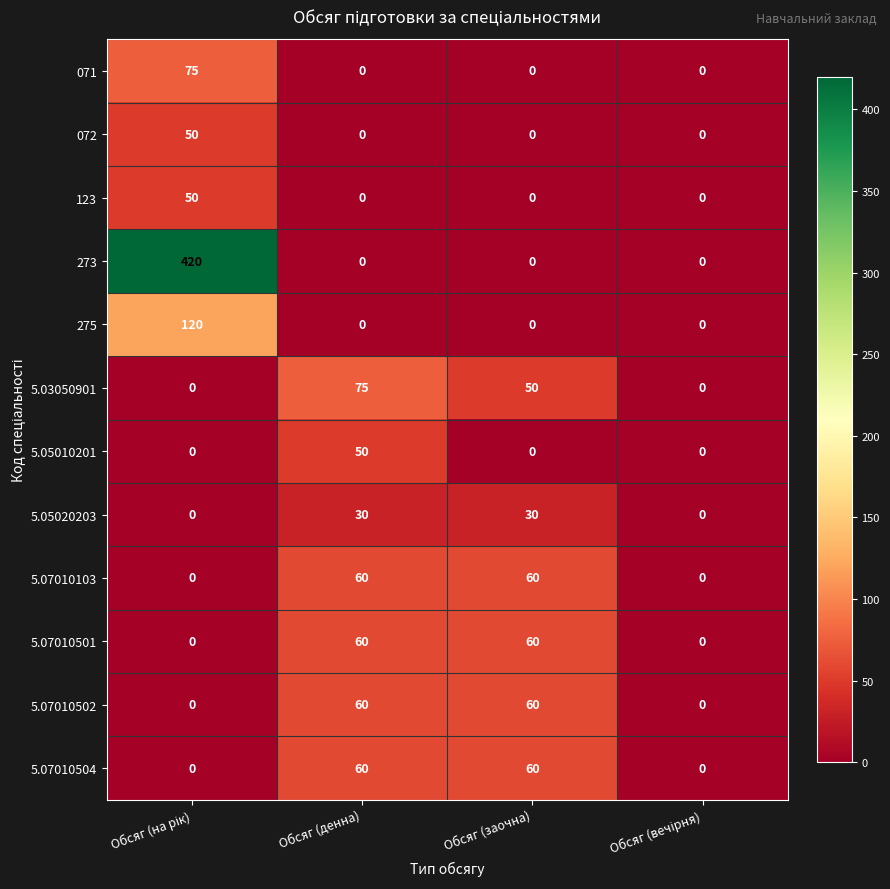

What is the difference between the highest and lowest values at Обсяг (денна)?

75